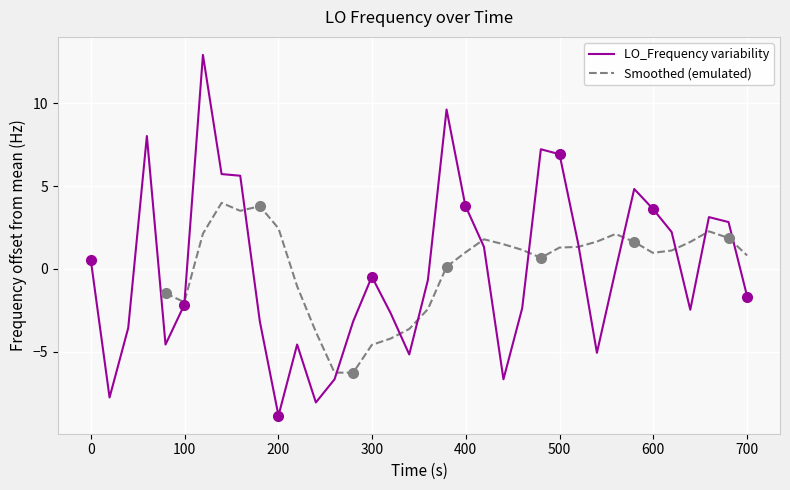

What is the greatest value displayed?

12.9